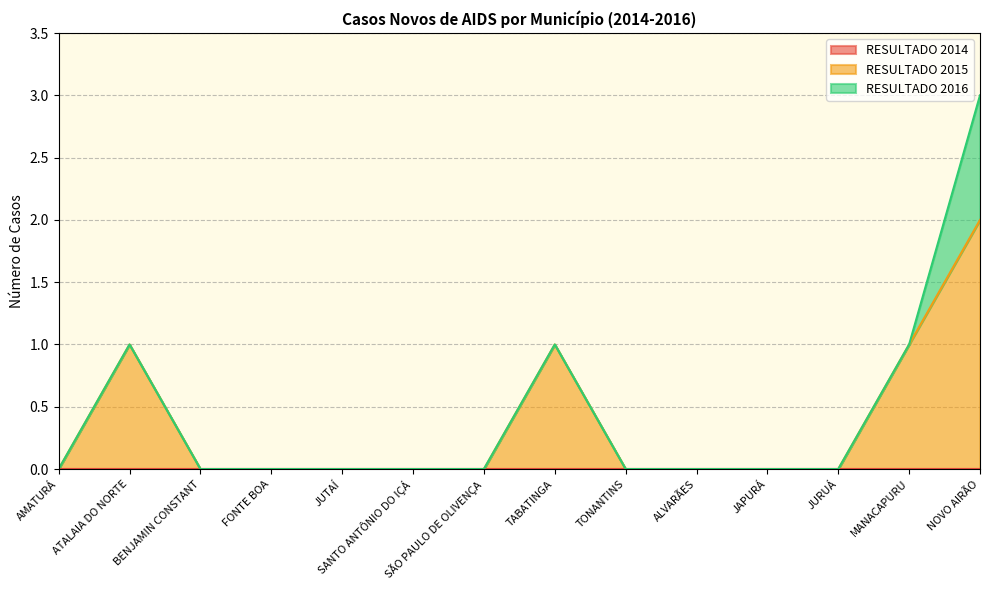

True or false: RESULTADO 2015 and RESULTADO 2014 cross at least once.

False